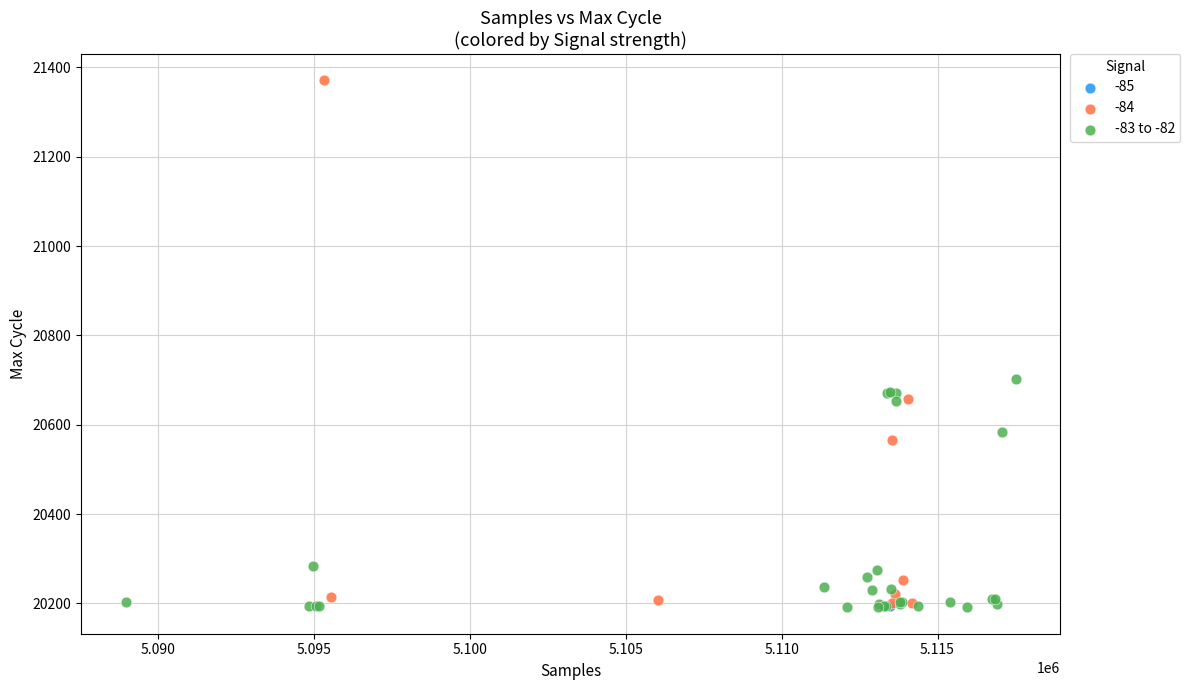

What are all the series names shown in the legend?

-85, -84, -83 to -82